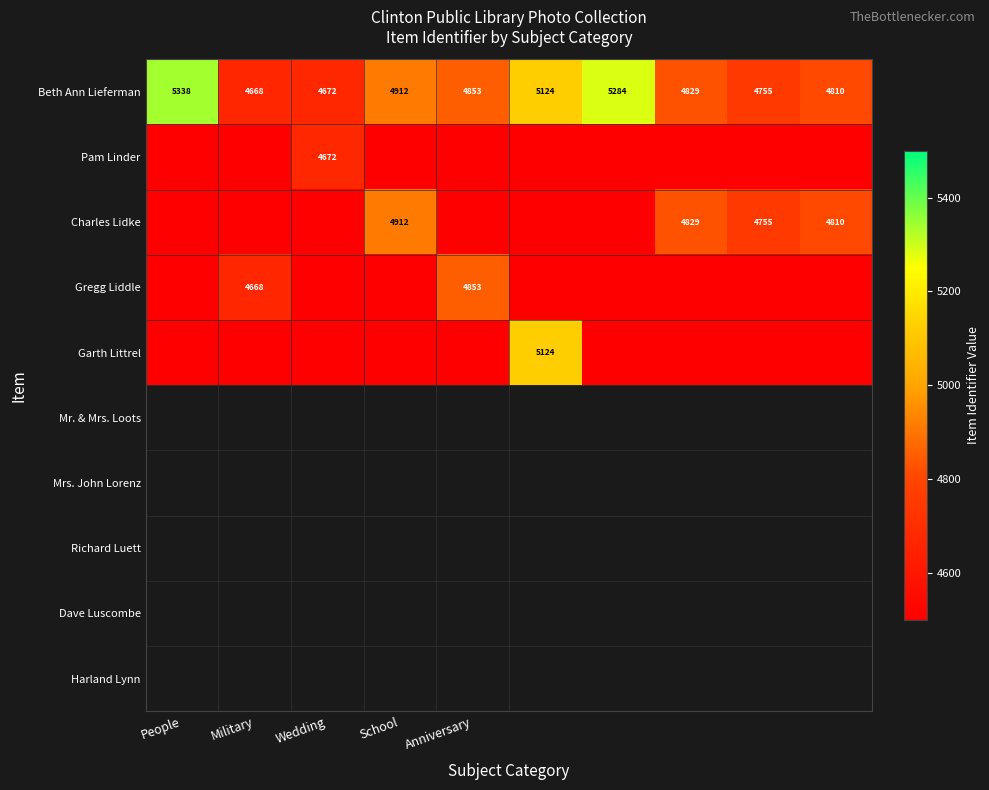

What is the total value across all series at People?

5338